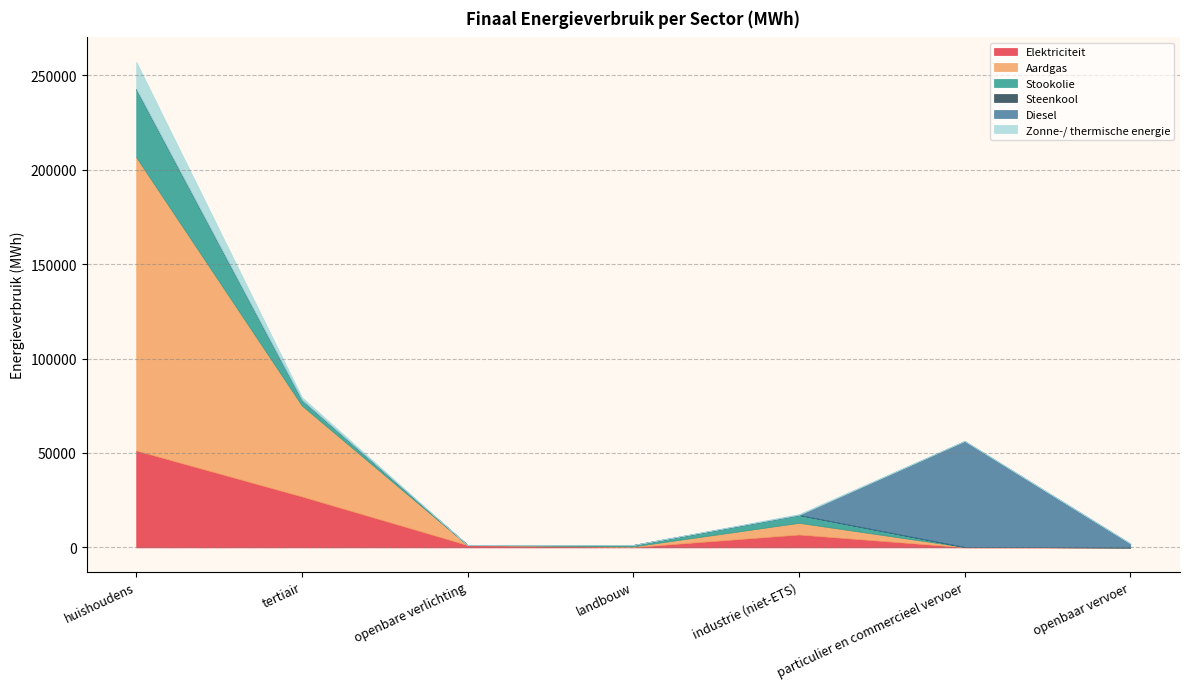

At how many categories does at least one series exceed 148438?

1